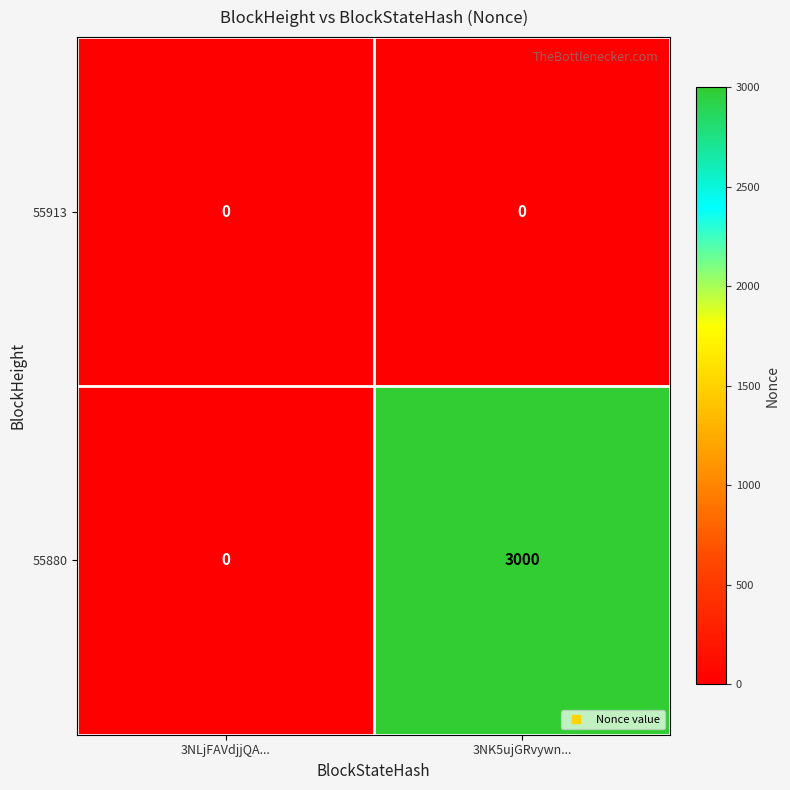

Which series has the widest spread of values?

55880